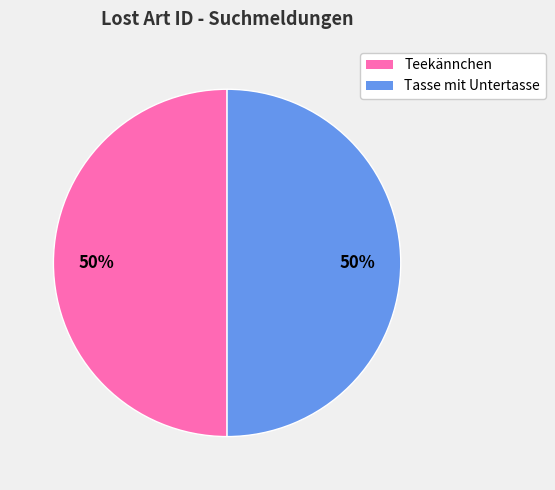

To the nearest percent, what is the combined percentage of Teekännchen and Tasse mit Untertasse?

100%